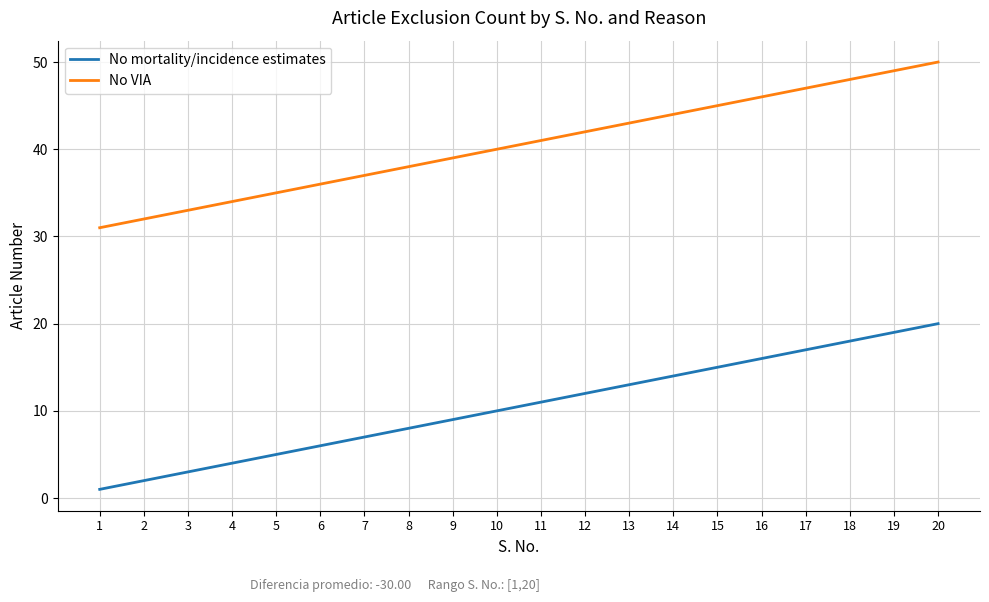

What is the maximum value shown in the chart?

50